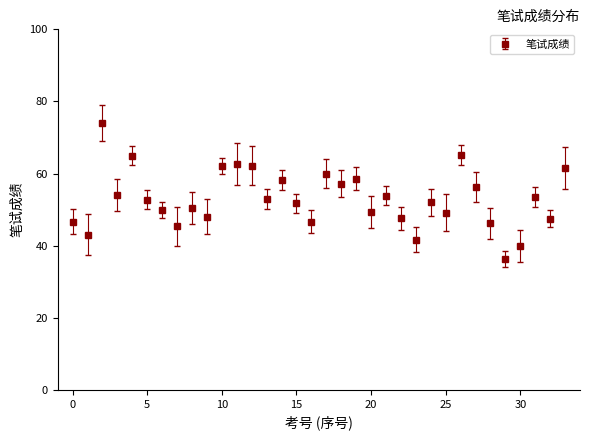

What is the difference between the maximum and minimum values?

37.7